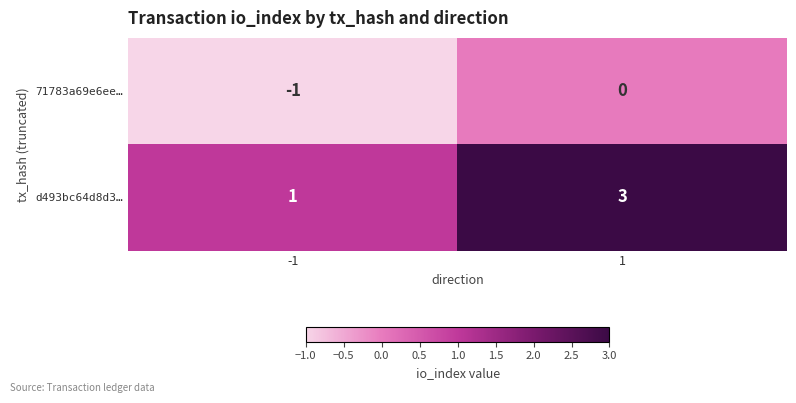

Which series has the widest spread of values?

d493bc64d8d3…